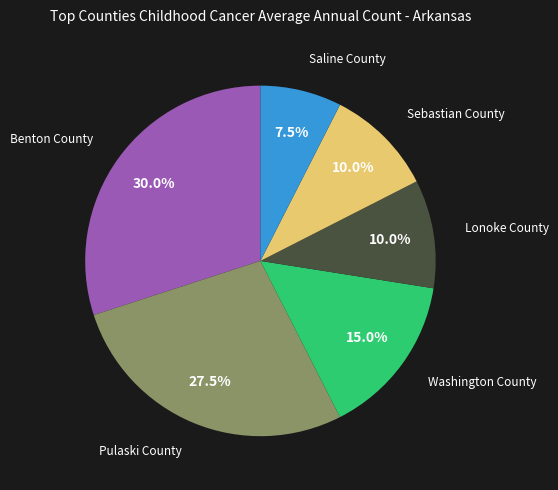

Is there any slice that represents more than half of the pie?

No